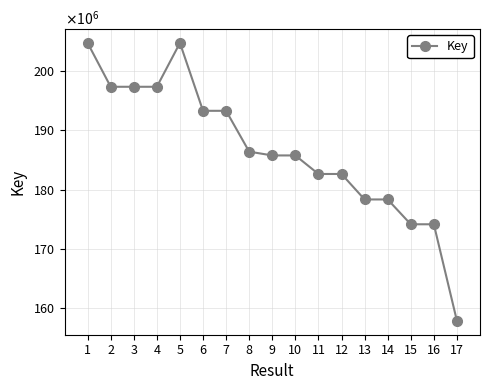

At which category does the chart reach its minimum across all series?

17